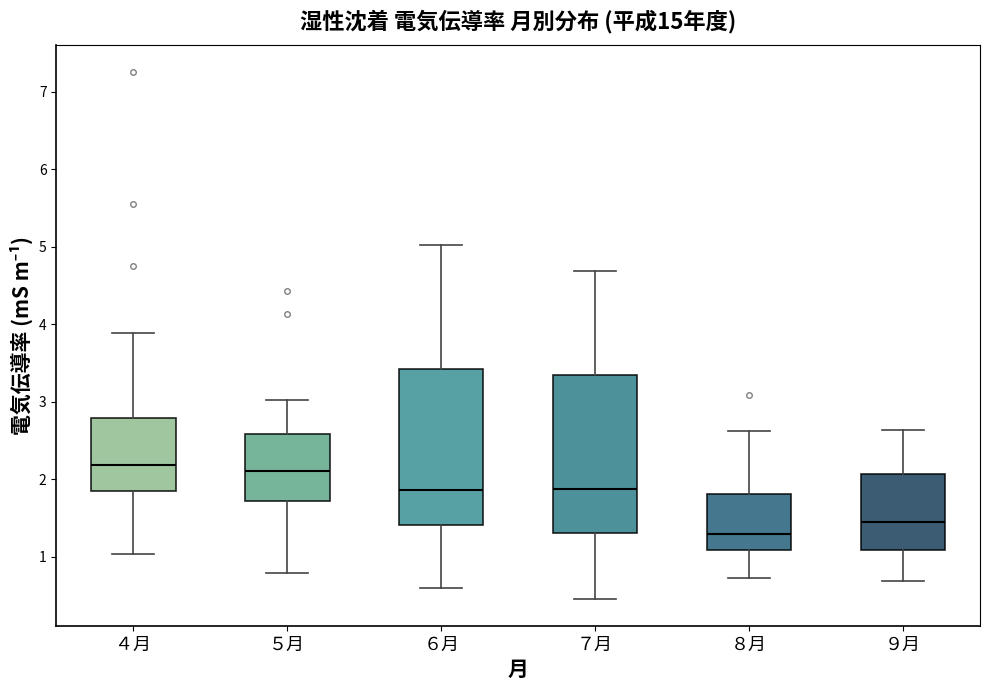

Which box has the lowest median line?

８月